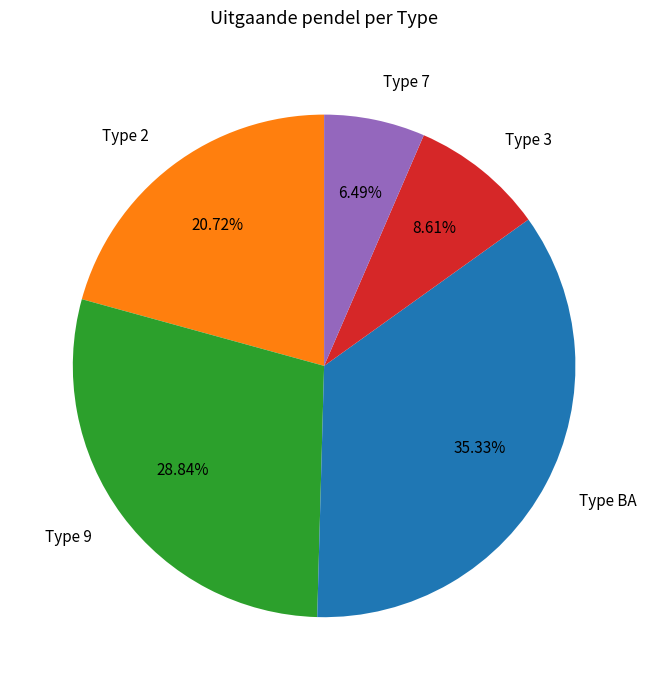

What is the largest slice in the pie chart?

Type BA